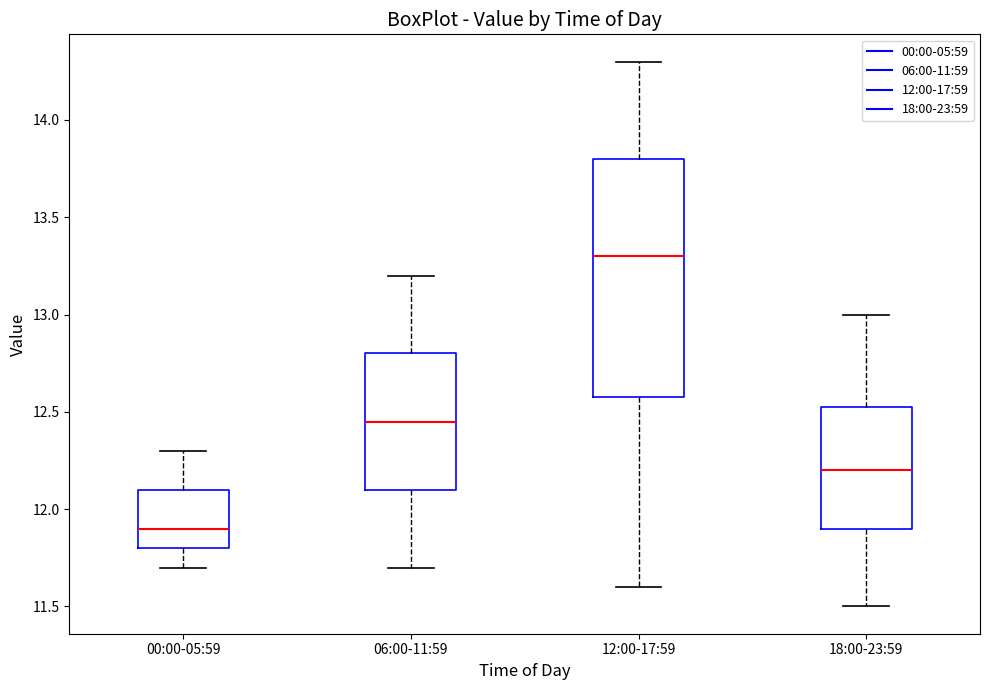

Which box is the tallest, from its lower edge to its upper edge?

12:00-17:59